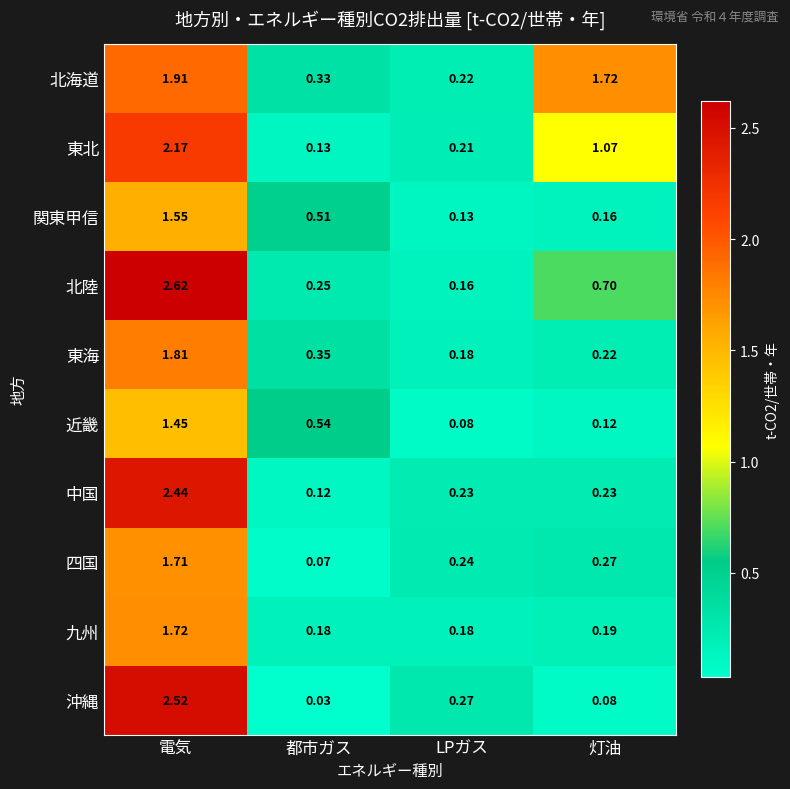

Which label corresponds to the smallest value in the chart?

都市ガス